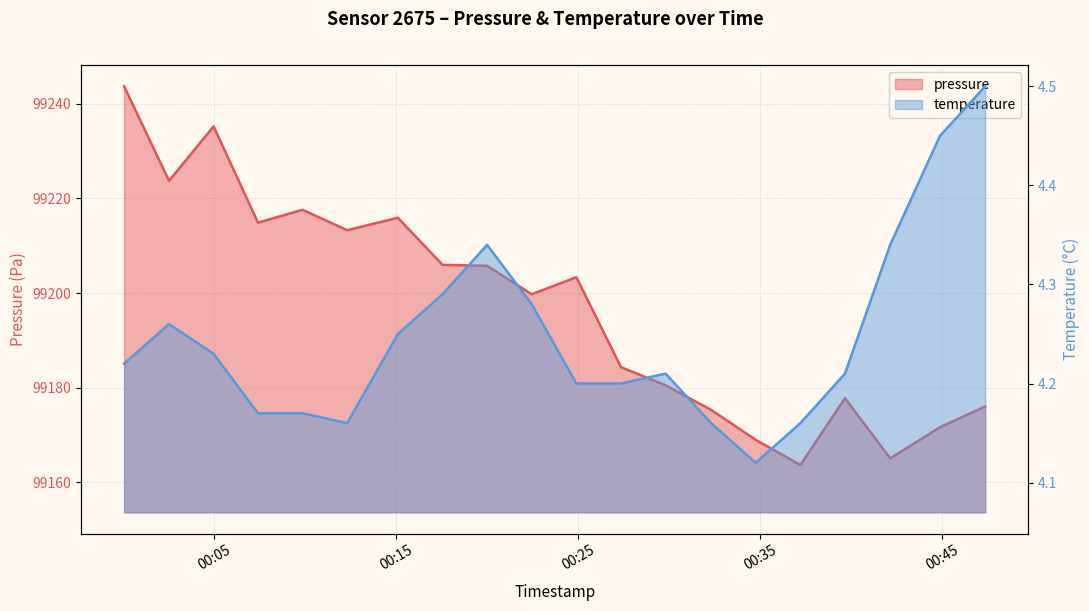

The value of temperature at 2023-01-10T00:17:33 is 4.3. True or false?

True